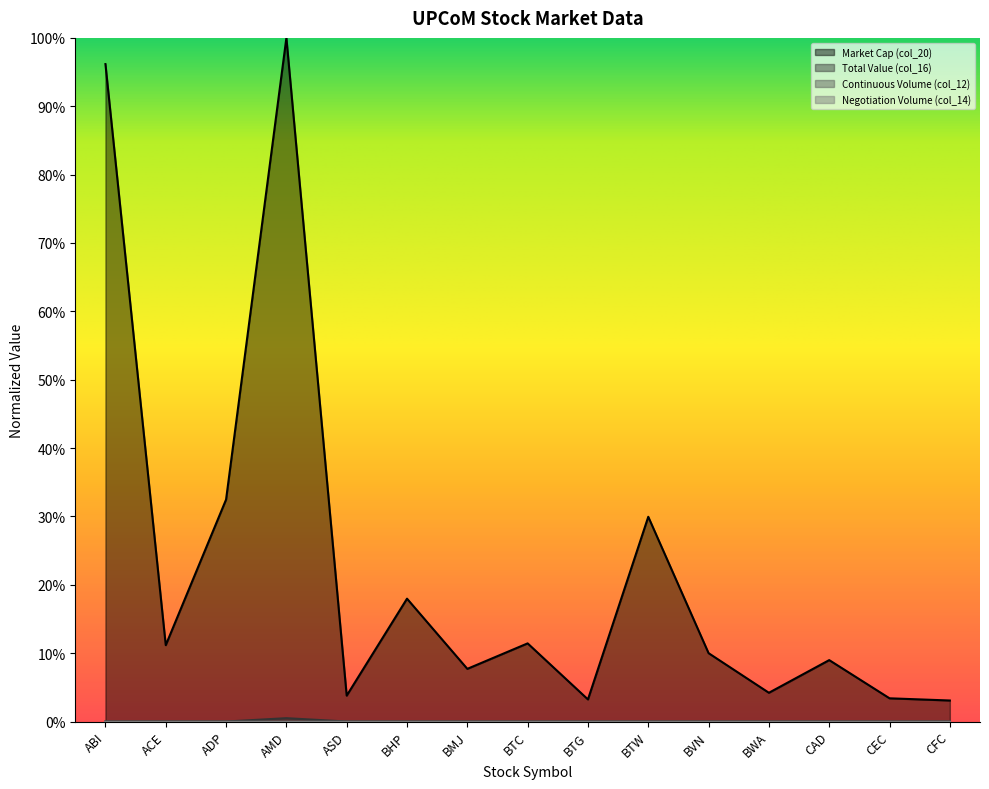

True or false: Market Cap (col_20) and Continuous Volume (col_12) cross at least once.

False